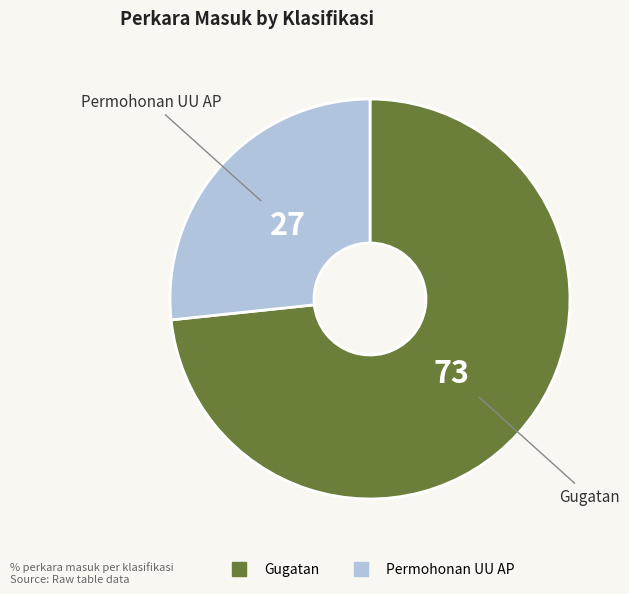

Count the number of slices in the pie.

2